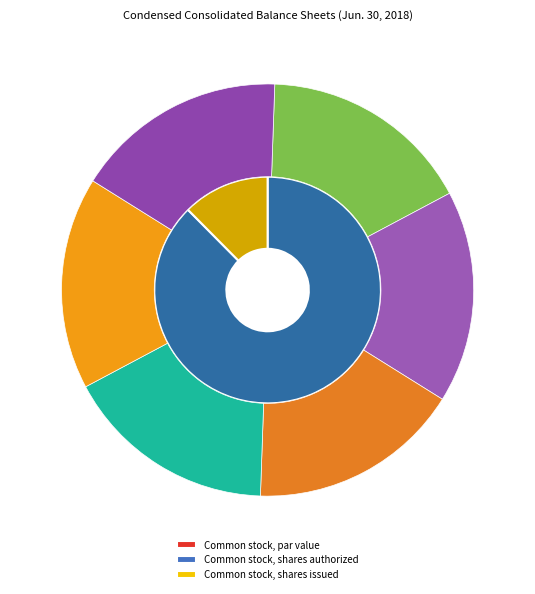

To the nearest percent, what is the combined percentage of Common stock, par value and Common stock, shares issued?

12%